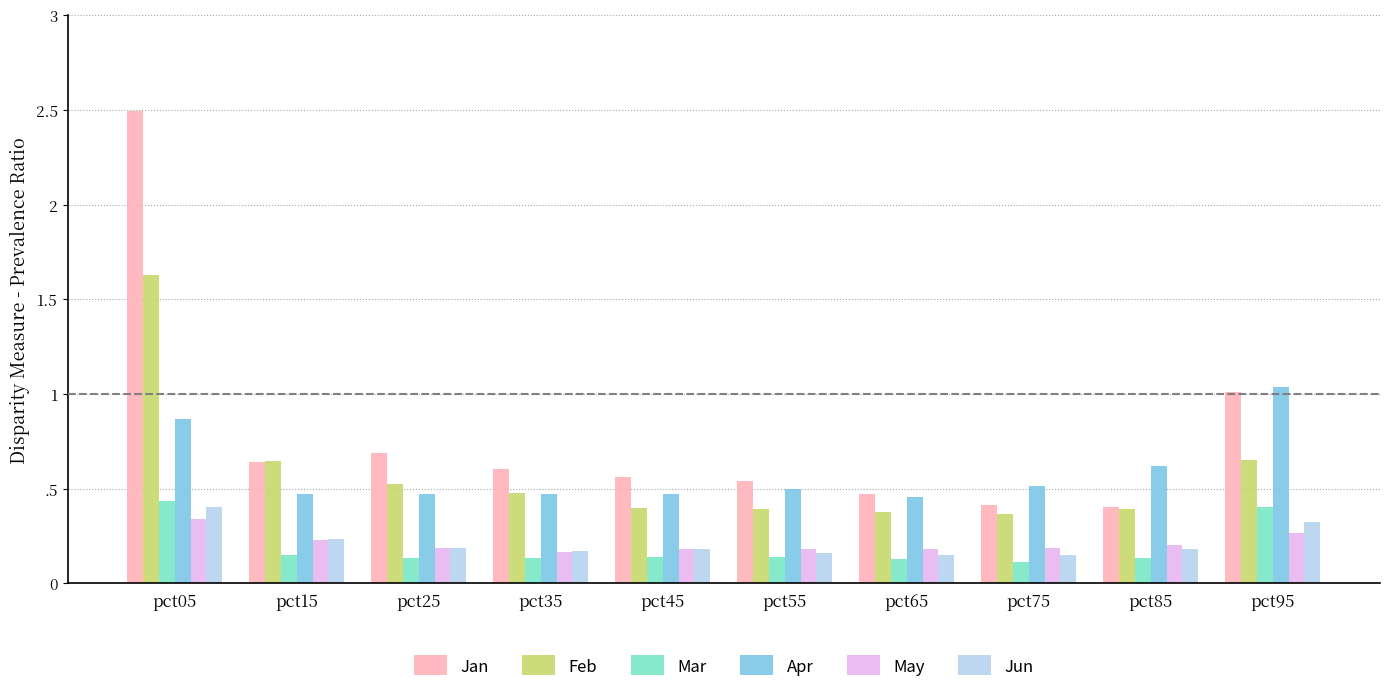

Reading right to left, transcribe all the data shown in this chart.

Jan: 1.0	0.4	0.4	0.5	0.5	0.6	0.6	0.7	0.6	2.5
Feb: 0.6	0.4	0.4	0.4	0.4	0.4	0.5	0.5	0.6	1.6
Mar: 0.4	0.1	0.1	0.1	0.1	0.1	0.1	0.1	0.2	0.4
Apr: 1.0	0.6	0.5	0.5	0.5	0.5	0.5	0.5	0.5	0.9
May: 0.3	0.2	0.2	0.2	0.2	0.2	0.2	0.2	0.2	0.3
Jun: 0.3	0.2	0.1	0.1	0.2	0.2	0.2	0.2	0.2	0.4